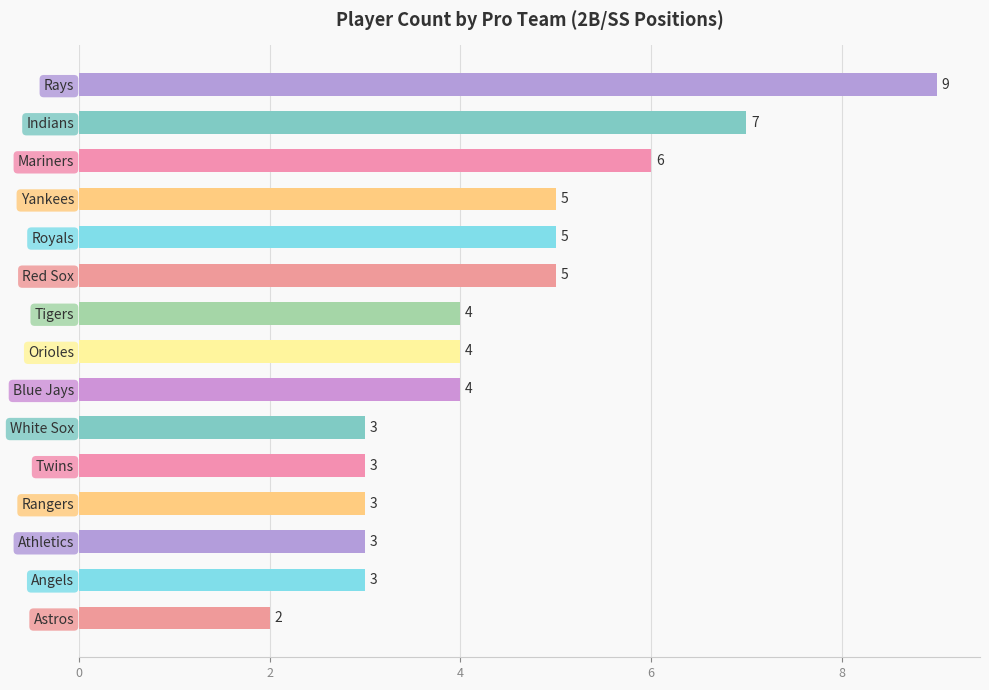

Reading top to bottom, transcribe all the data shown in this chart.

Rays=9	Indians=7	Mariners=6	Yankees=5	Royals=5	Red Sox=5	Tigers=4	Orioles=4	Blue Jays=4	White Sox=3	Twins=3	Rangers=3	Athletics=3	Angels=3	Astros=2